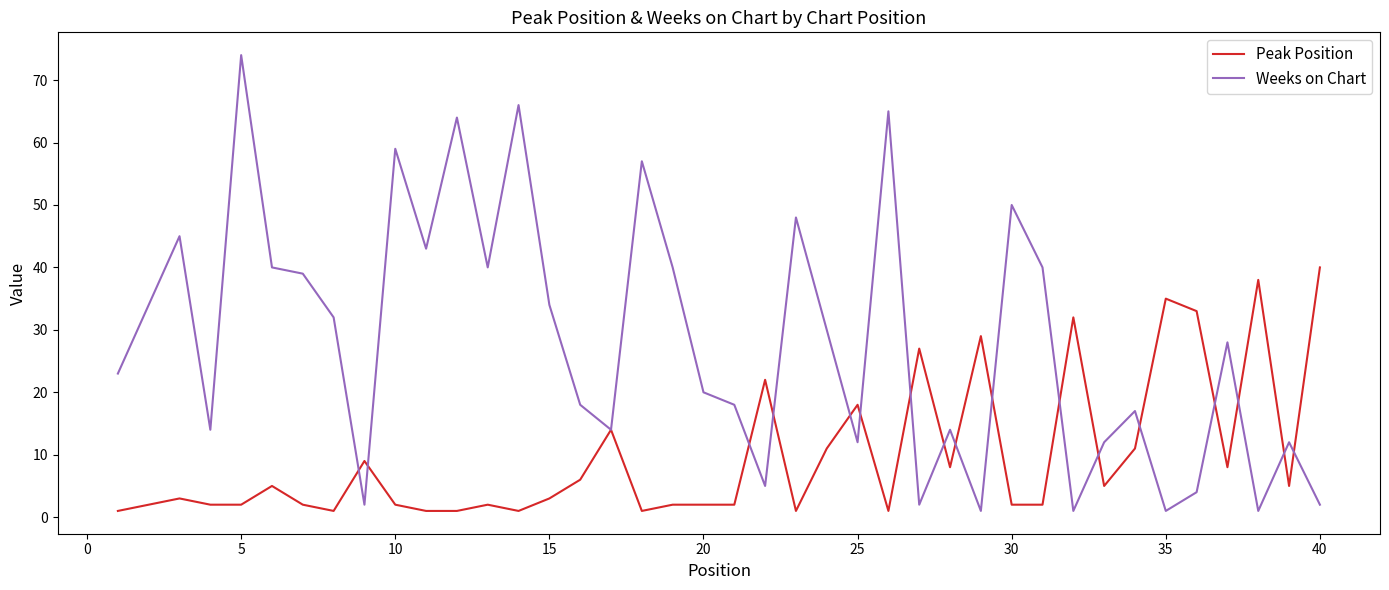

What is the minimum value for Weeks on Chart?

1